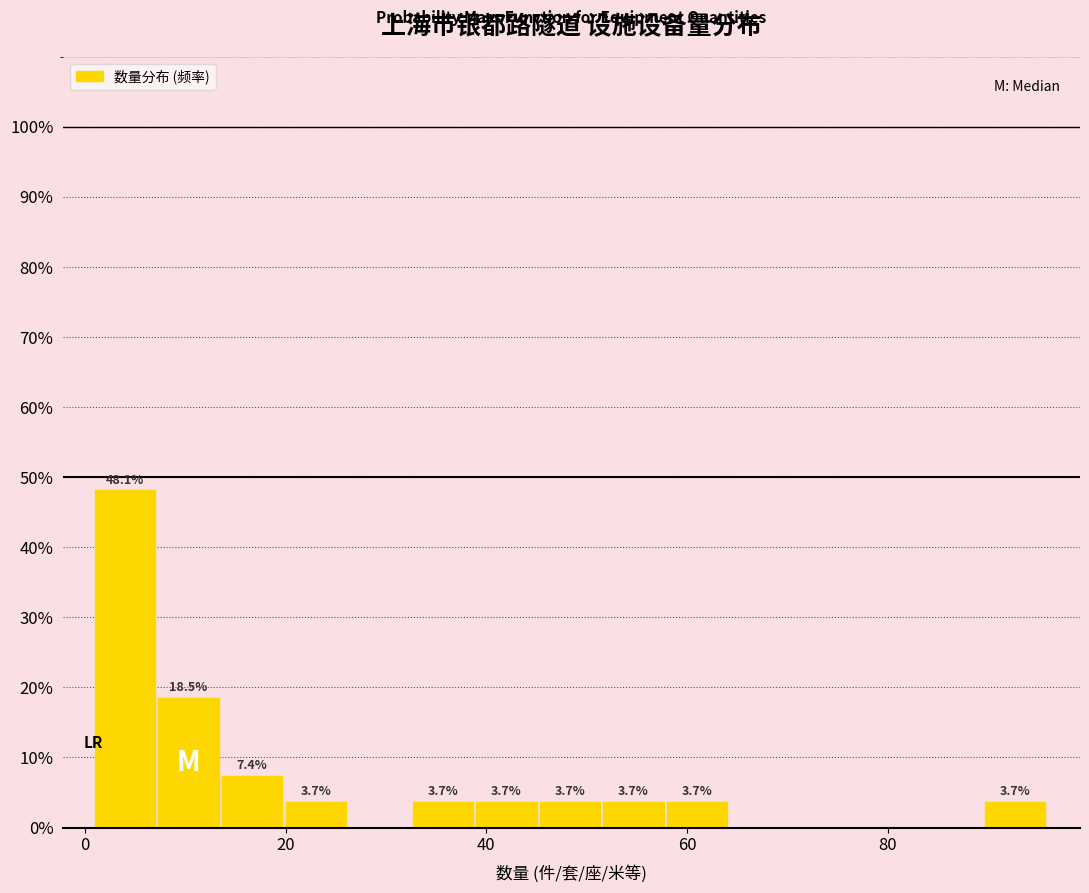

Read against the x-axis, roughly where is the centre of the tallest bar?

4